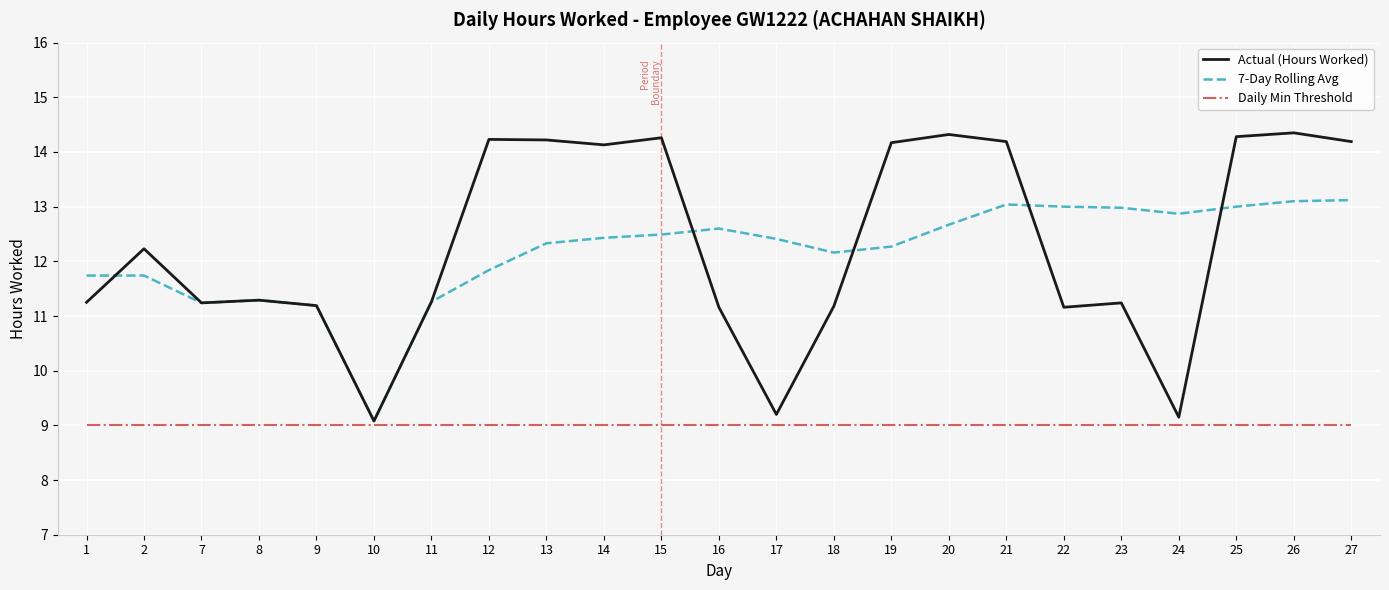

What is the difference between the second highest and second lowest values in the Actual (Hours Worked) series?

5.2